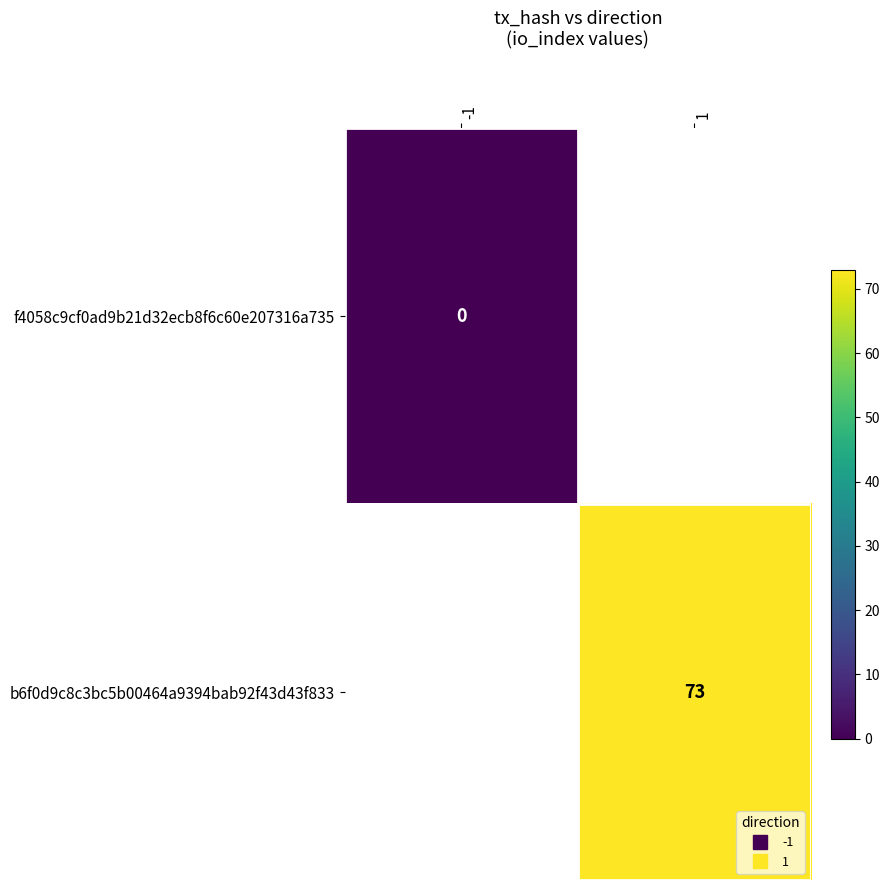

Where is f4058c9cf0ad9b21d32ecb8f6c60e207316a735 nearest to the value 0?

-1